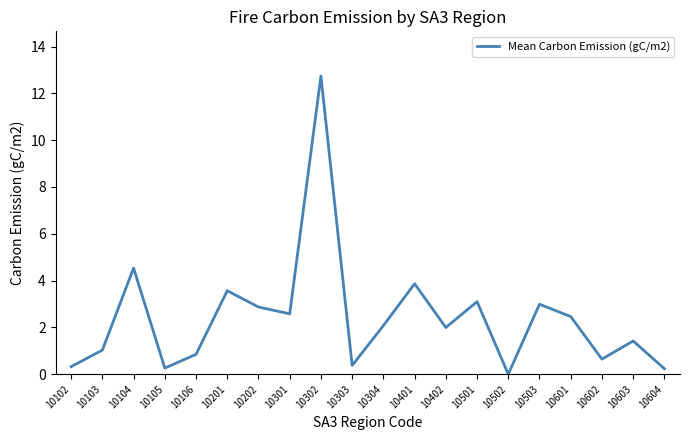

Is it true that the value at 10202 is 2.9?

True